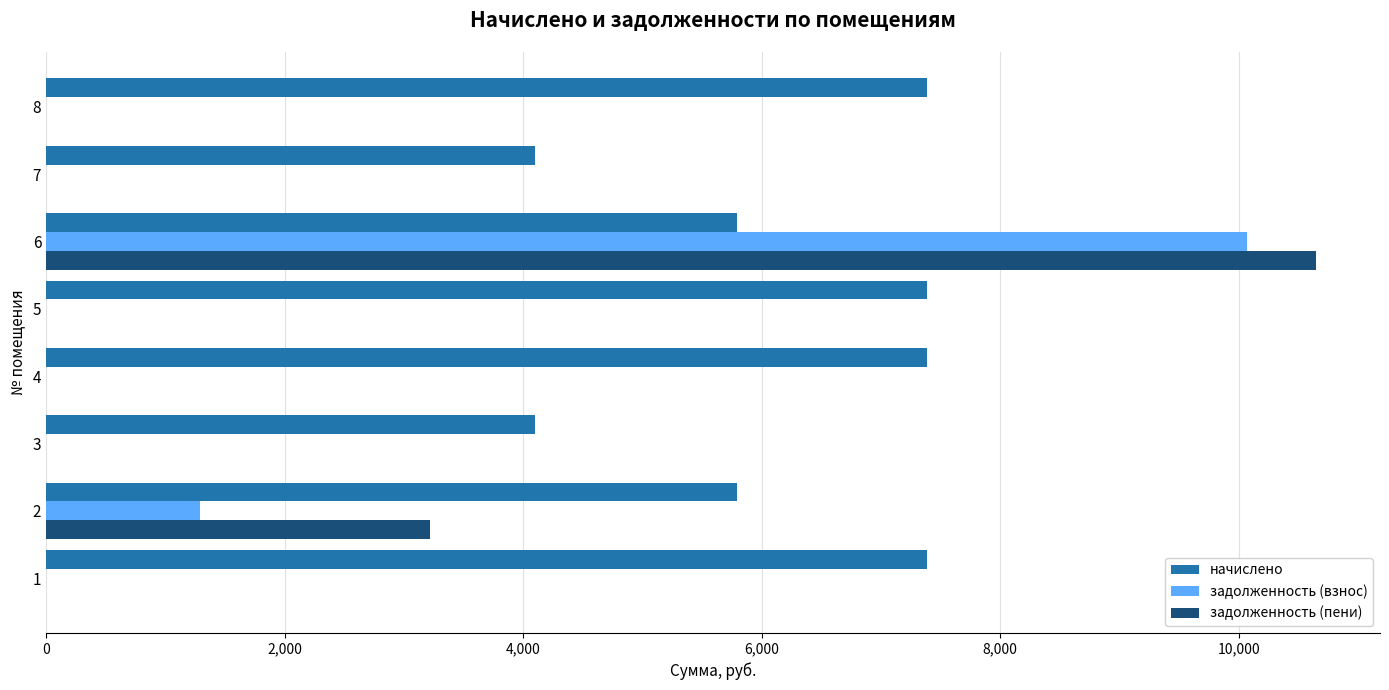

Which series changed the most between 4 and 6?

задолженность (пени)